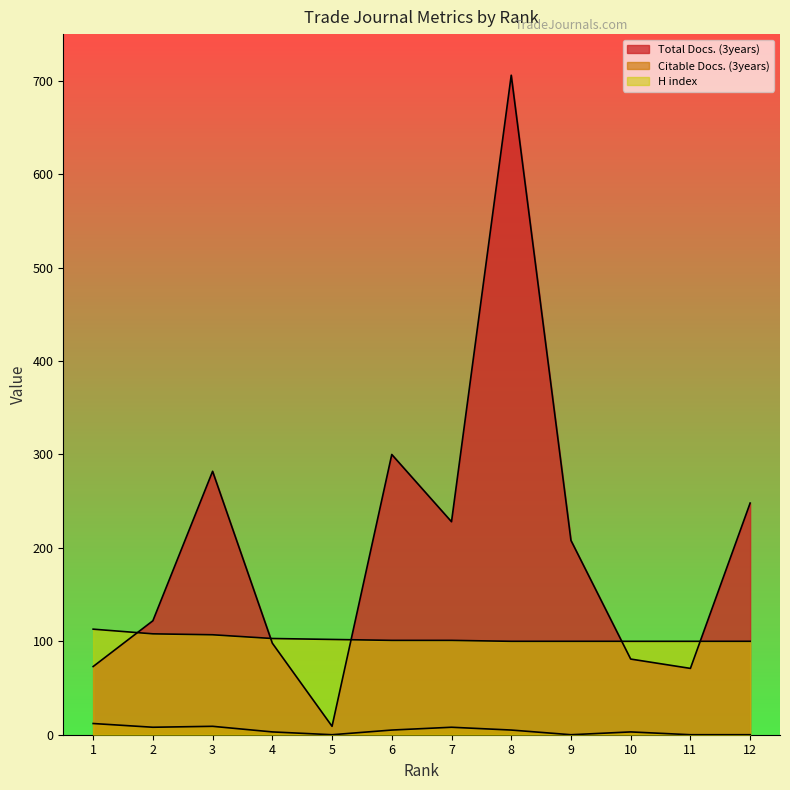

How many data points does each series have?

12